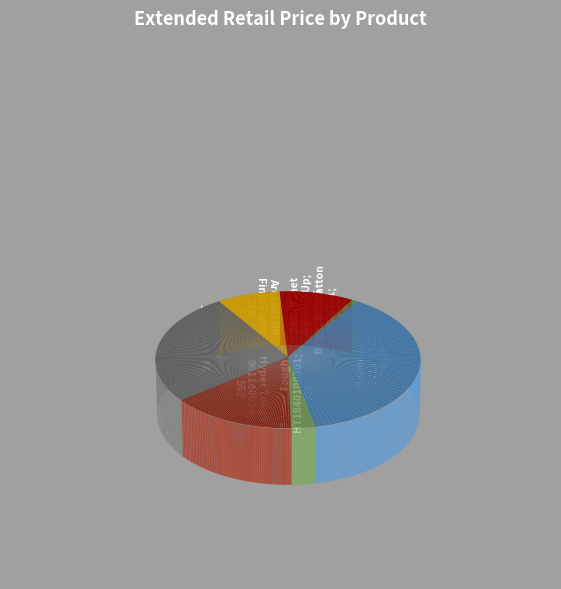

Combined, do Murray 12A-B0BA758 and Arcade1UP Final Fight account for over 50%?

No